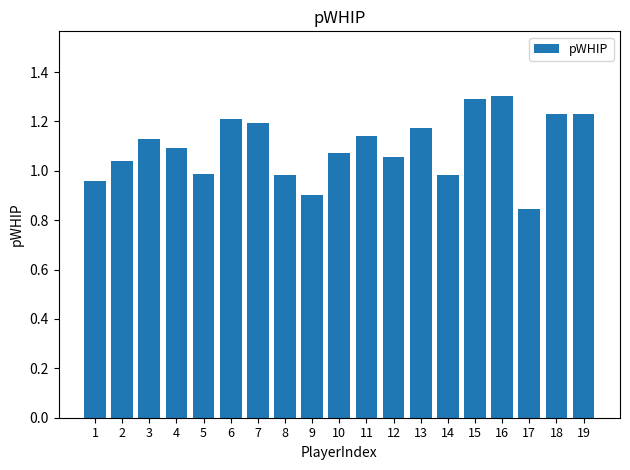

True or false: the data shows 1.3 at 15.

True